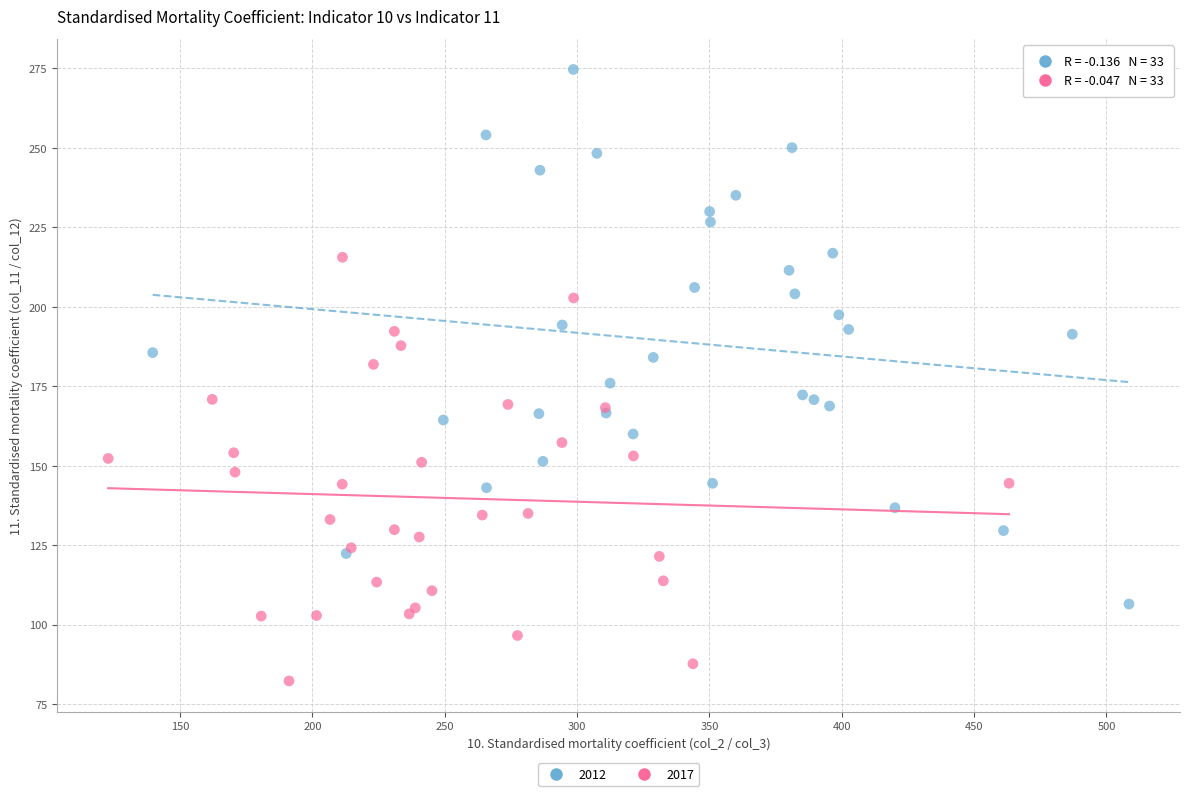

What are all the series names shown in the legend?

2012, 2017